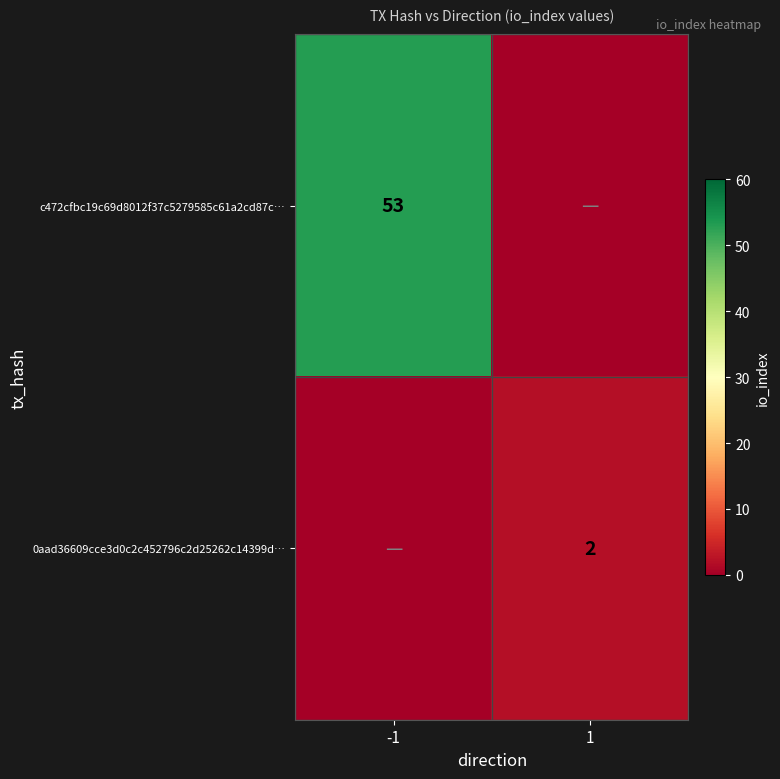

Is it true that 0aad36609cce3d0c2c452796c2d25262c14399d… equals 2 at 1?

True